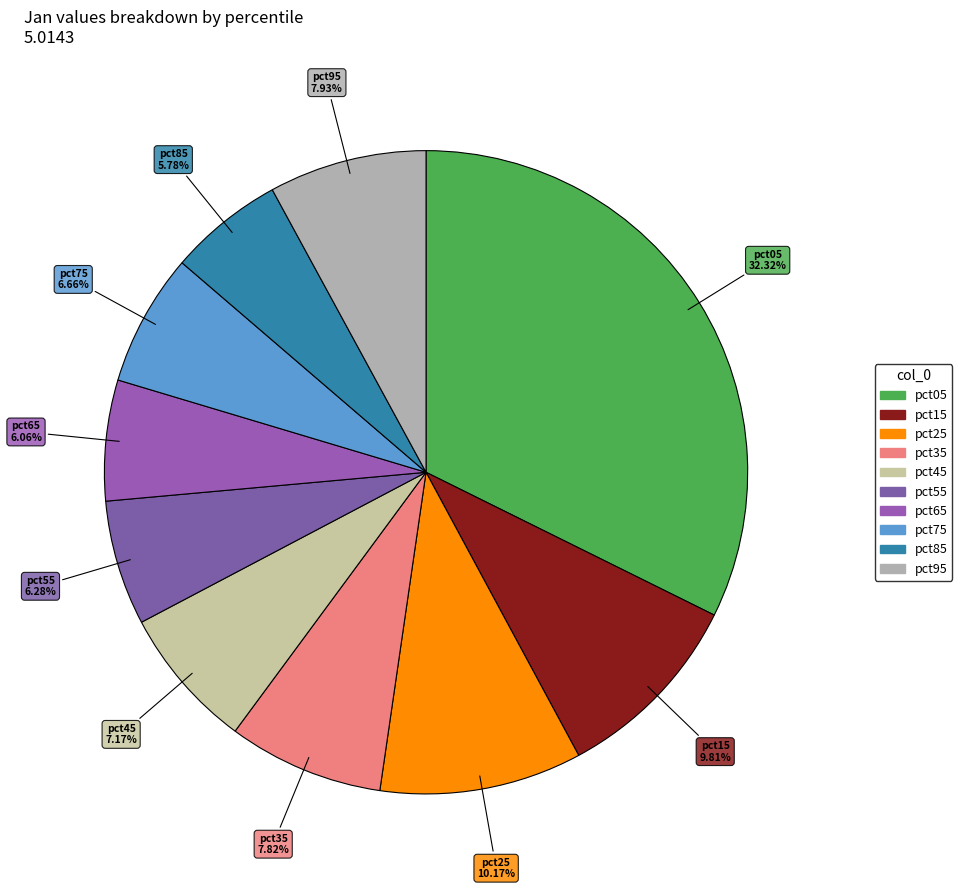

Does any single category account for the majority?

No